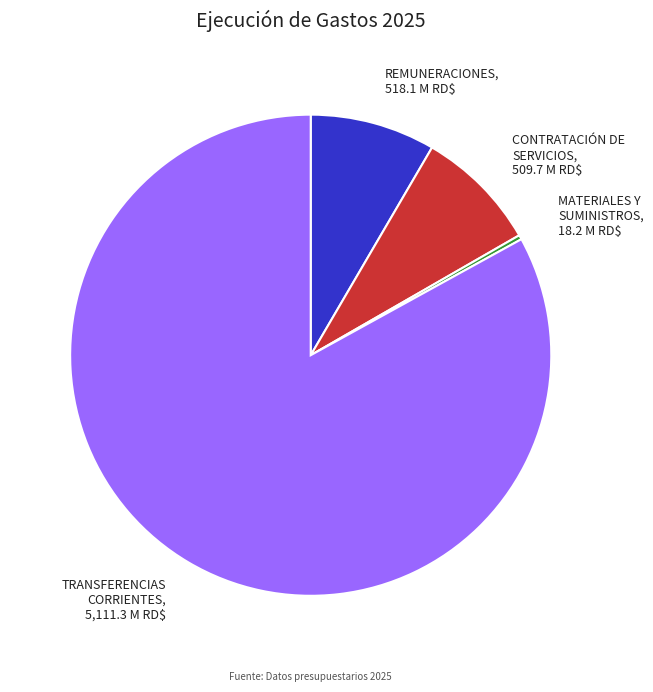

True or false: TRANSFERENCIAS CORRIENTES, 5,111.3 M RD$ accounts for 93% of the total.

False